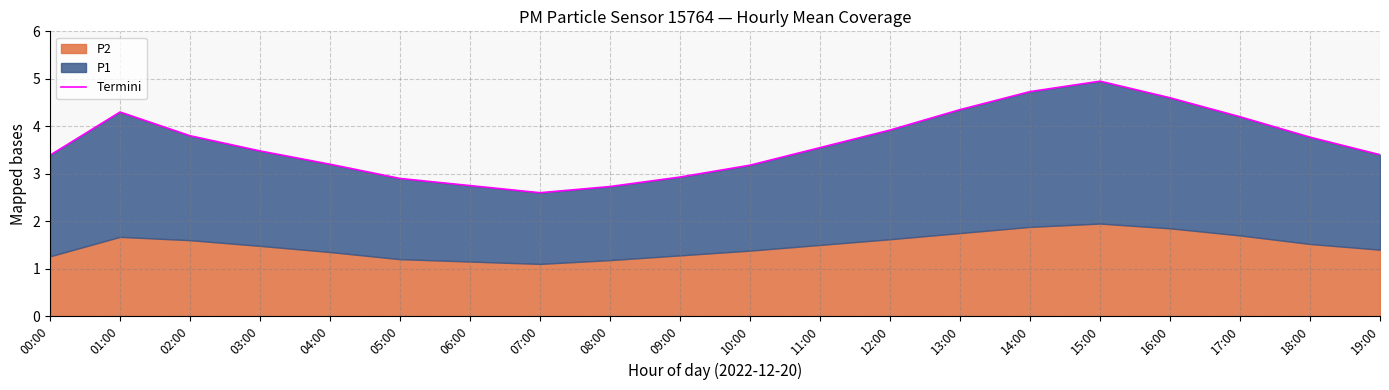

Does the chart have visible grid lines?

Yes